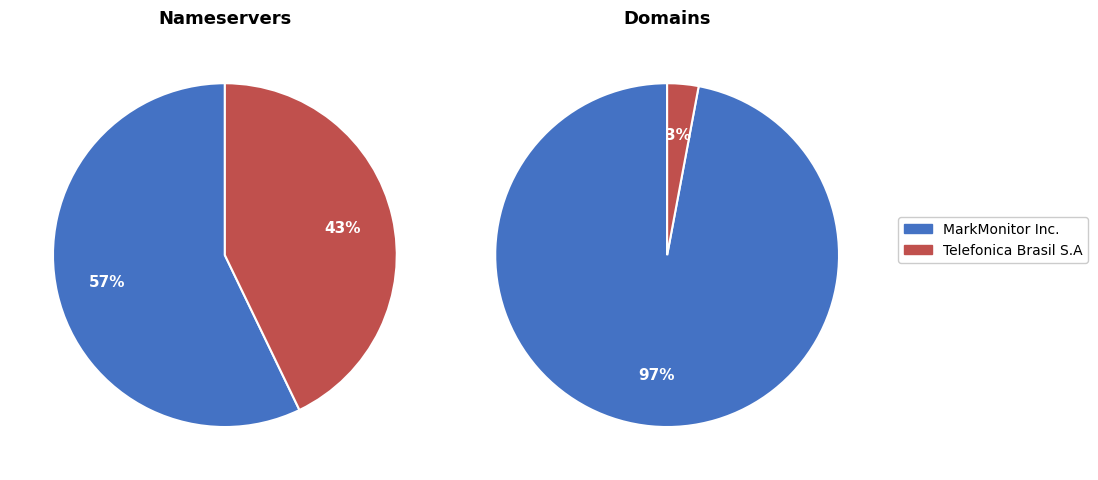

To the nearest percent, what percentage of the pie is MarkMonitor Inc.?

57%